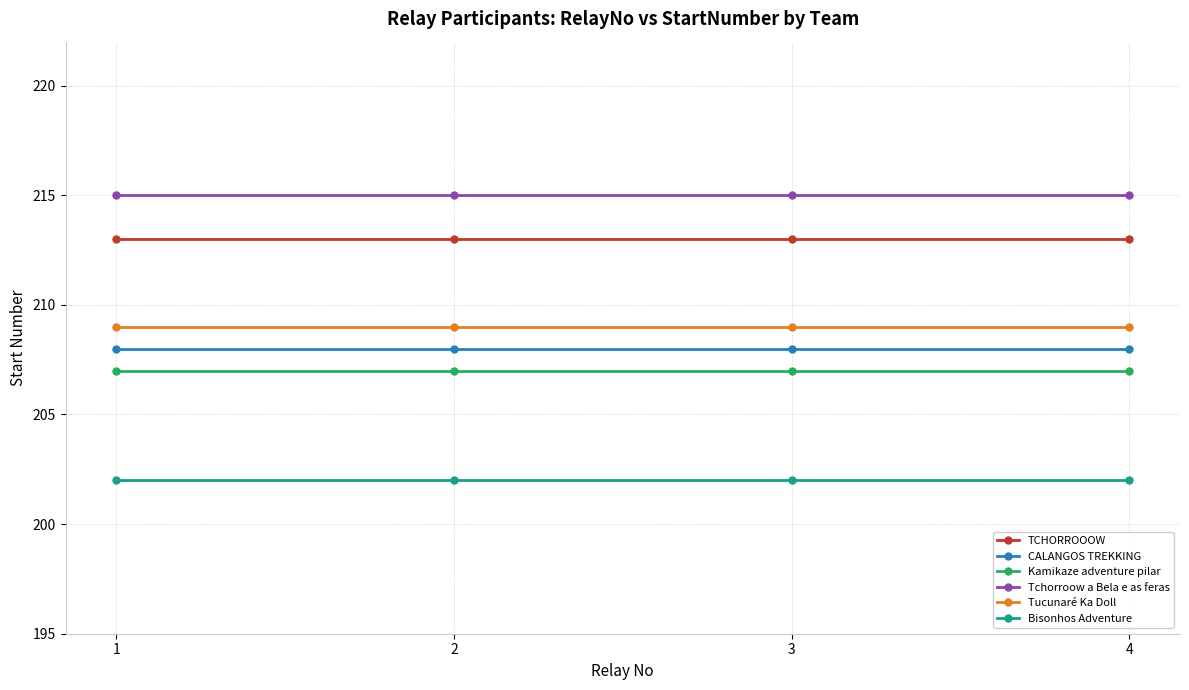

What is the maximum value shown in the chart?

215